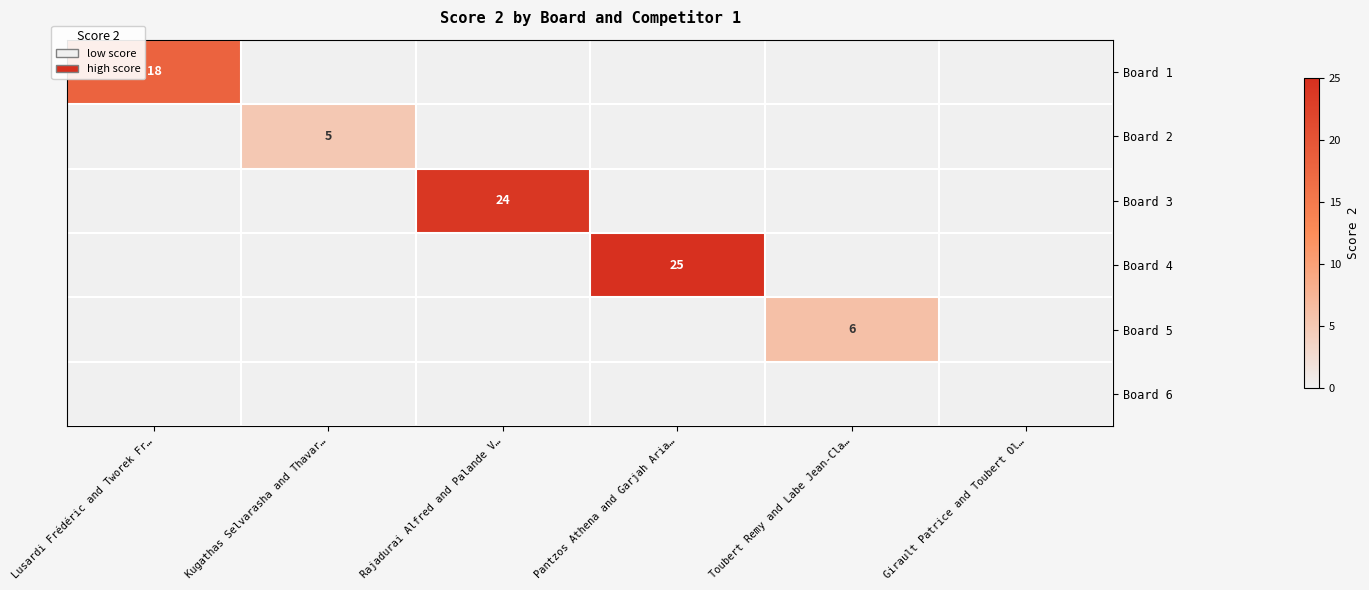

What is the highest value of the Board 2 series?

5